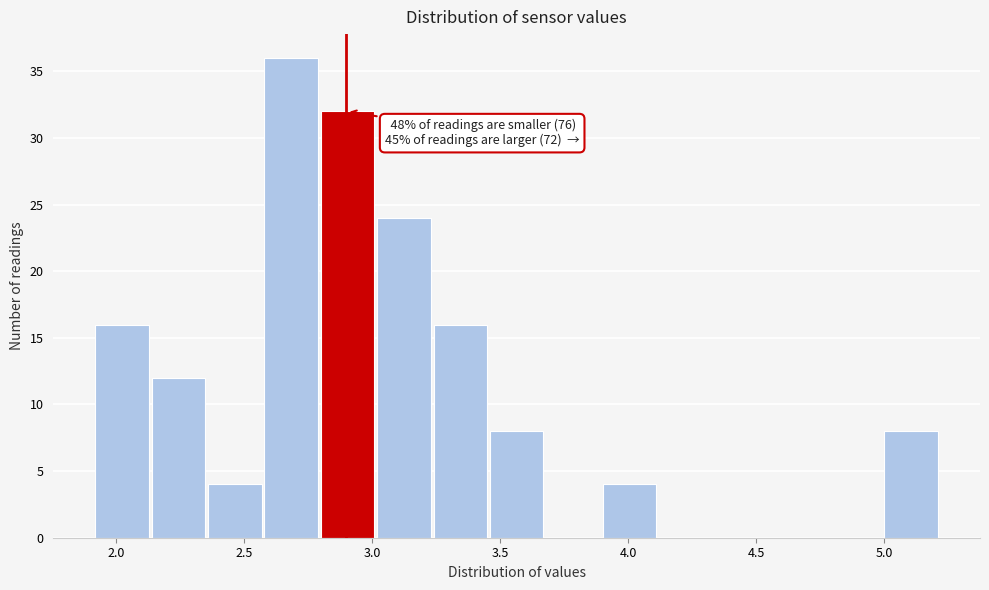

Over which range of the x-axis is the bar tallest?

2.58 to 2.80